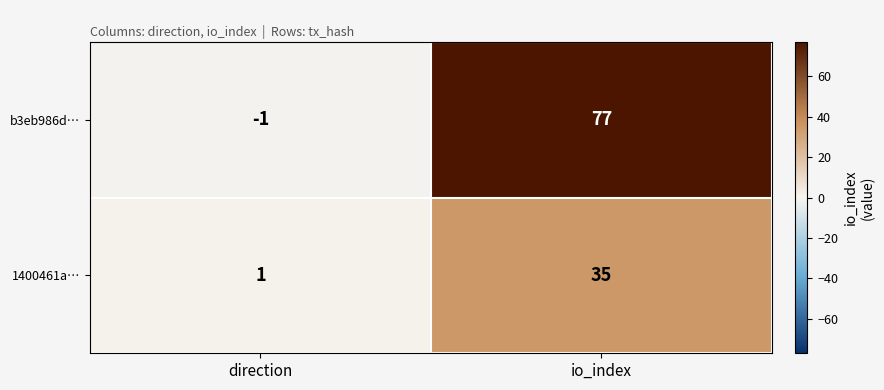

At how many categories does at least one series exceed 34?

1